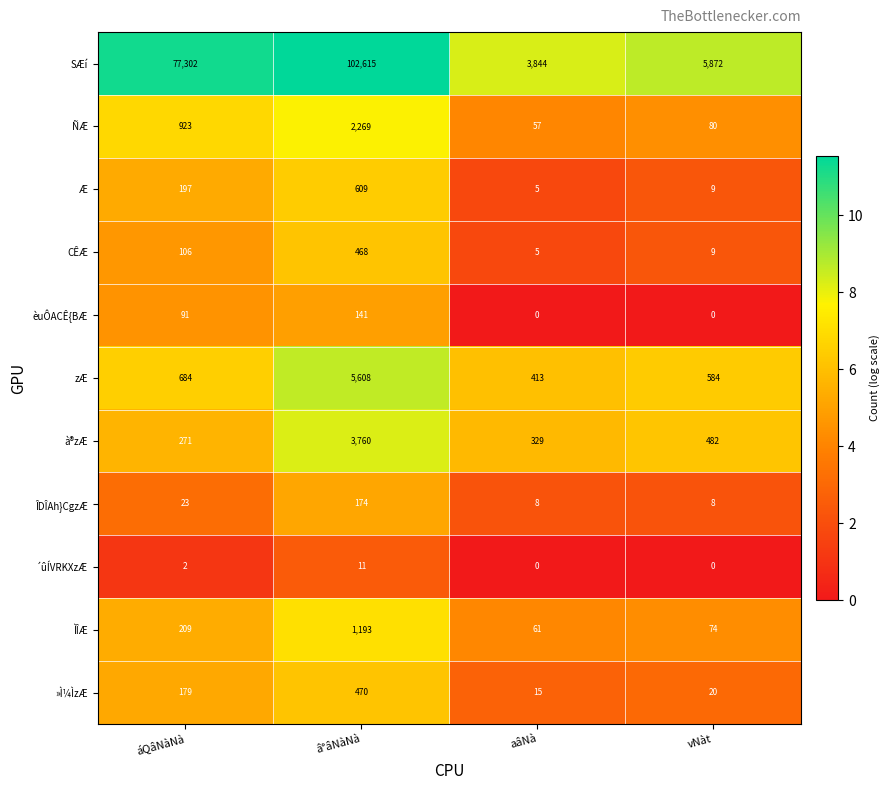

Which category has the lowest value in the »Ì¼ÌzÆ series?

aâNà